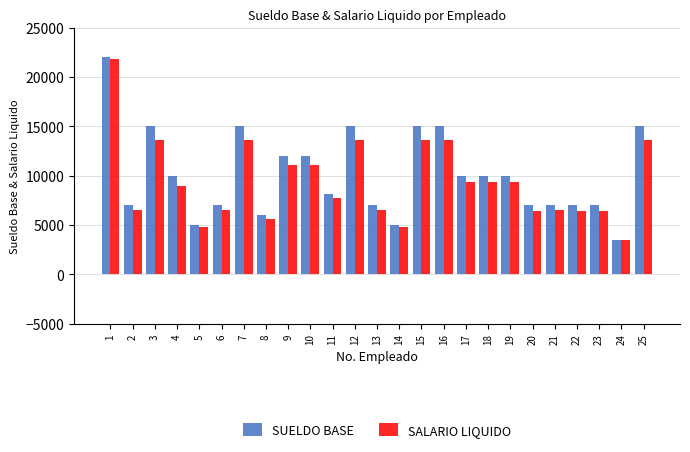

Is the value of SUELDO BASE at 13 greater than the value of SALARIO LIQUIDO at 15?

No